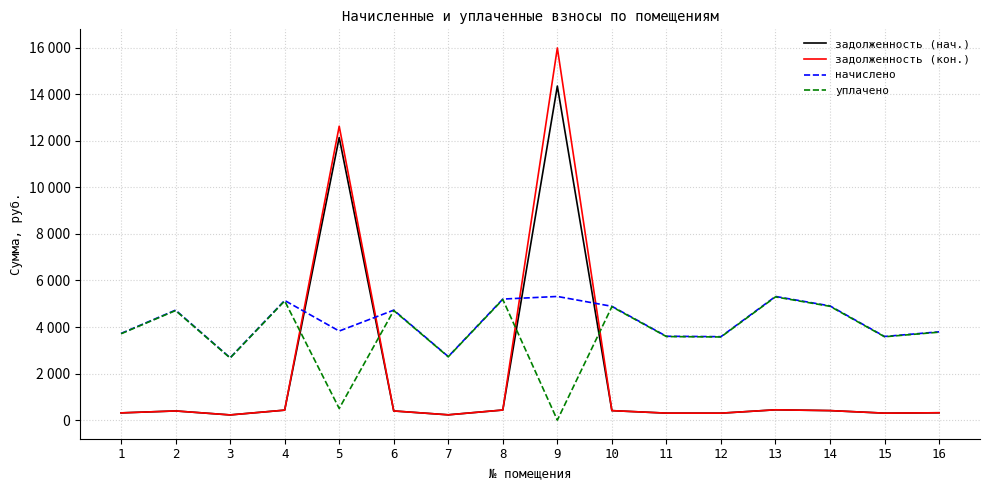

Is this an area chart (filled region under the line)?

No